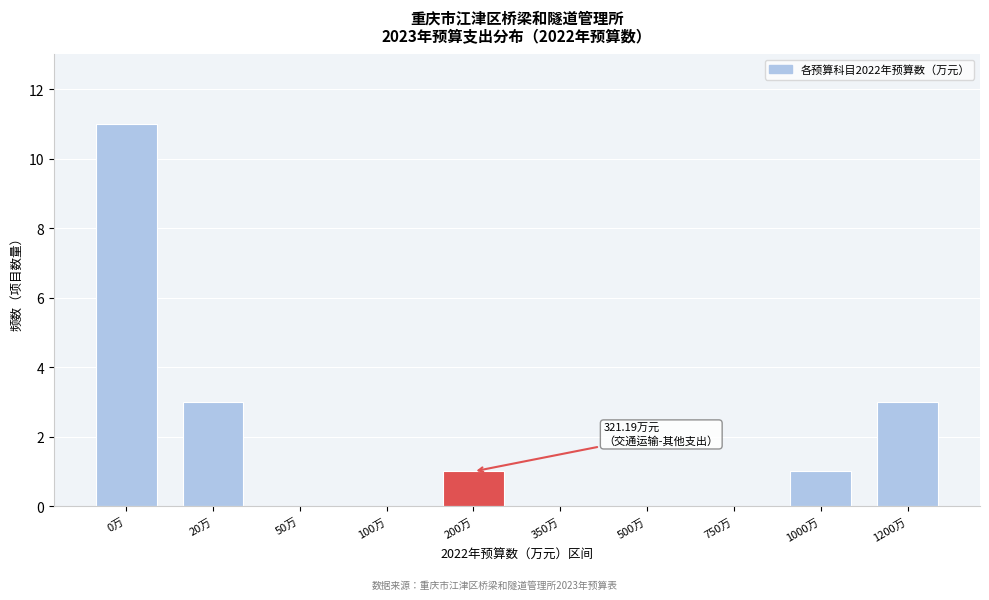

Reading left to right, extract all data points from this chart.

0万=11	20万=3	50万=0	100万=0	200万=1	350万=0	500万=0	750万=0	1000万=1	1200万=3